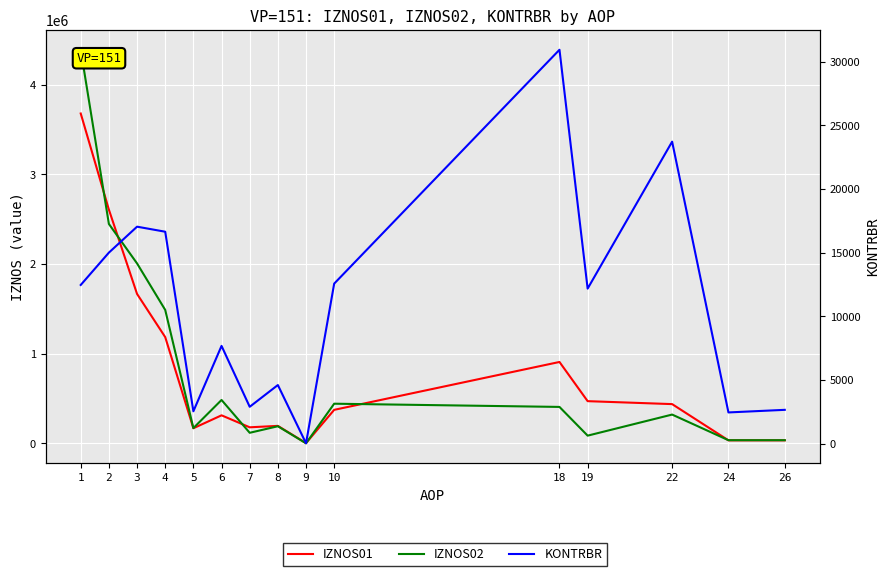

List the labels in order of IZNOS02 value, smallest first.

9, 24, 26, 19, 7, 5, 8, 22, 18, 10, 6, 4, 3, 2, 1